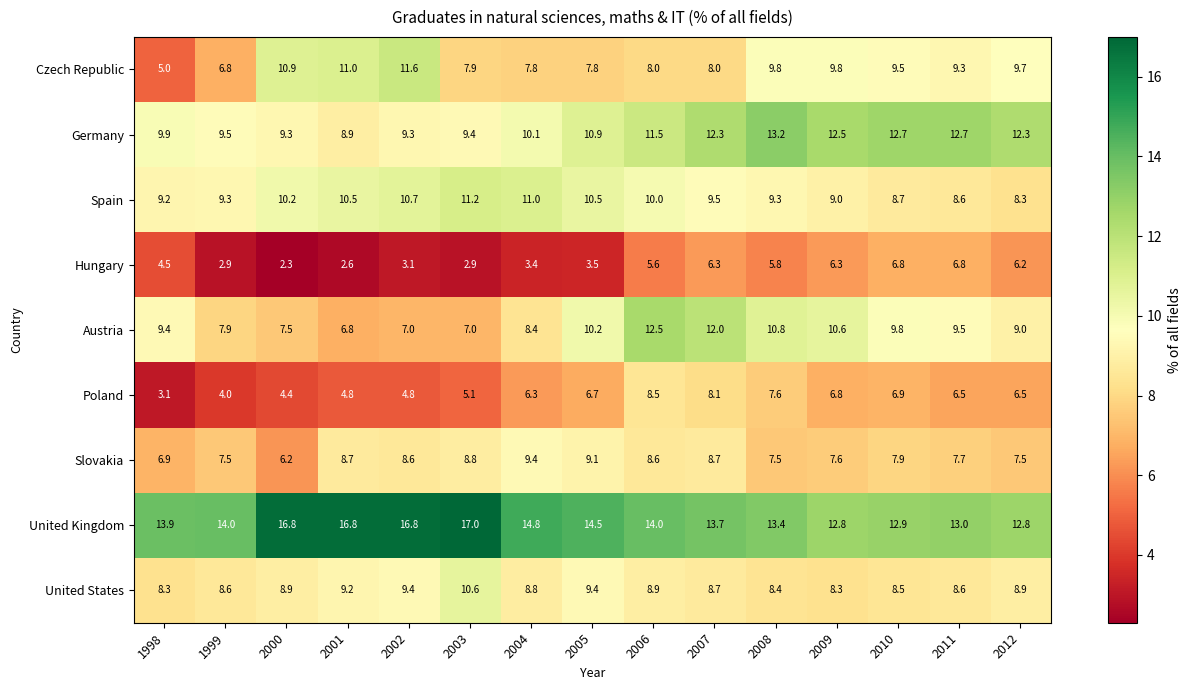

What is the approximate value of Spain at 2003?

11.2